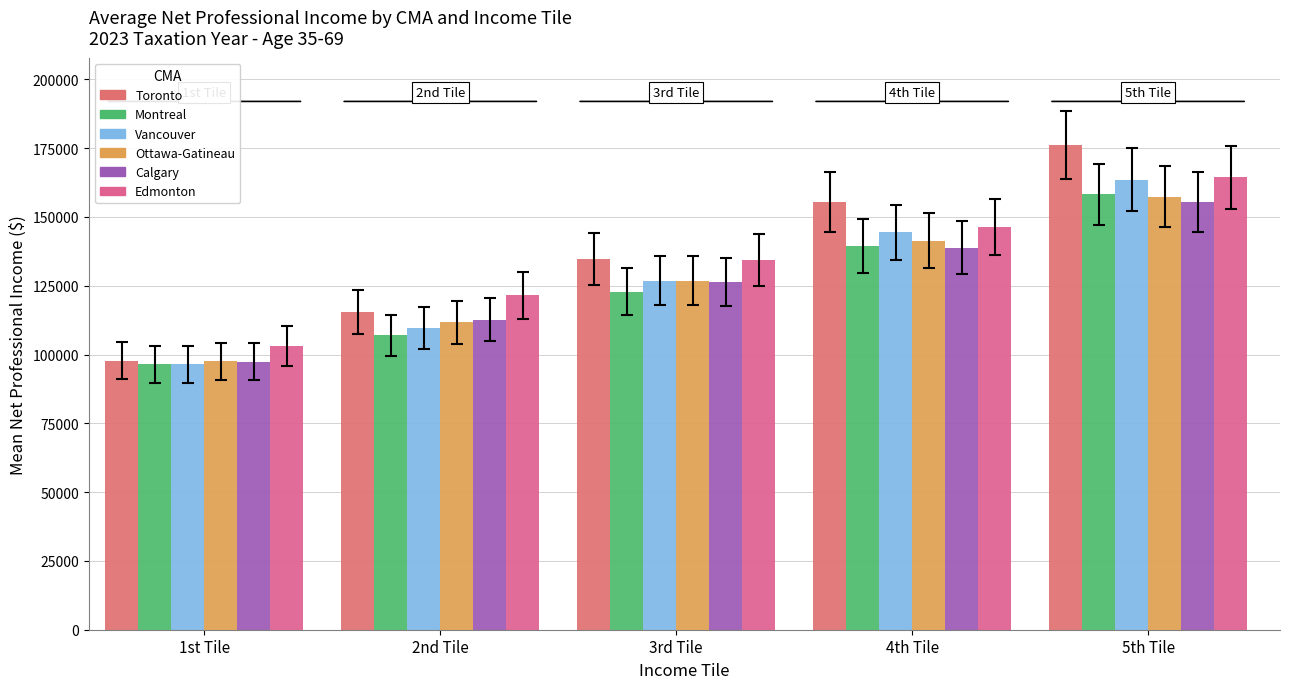

Count the number of data series in this chart.

6